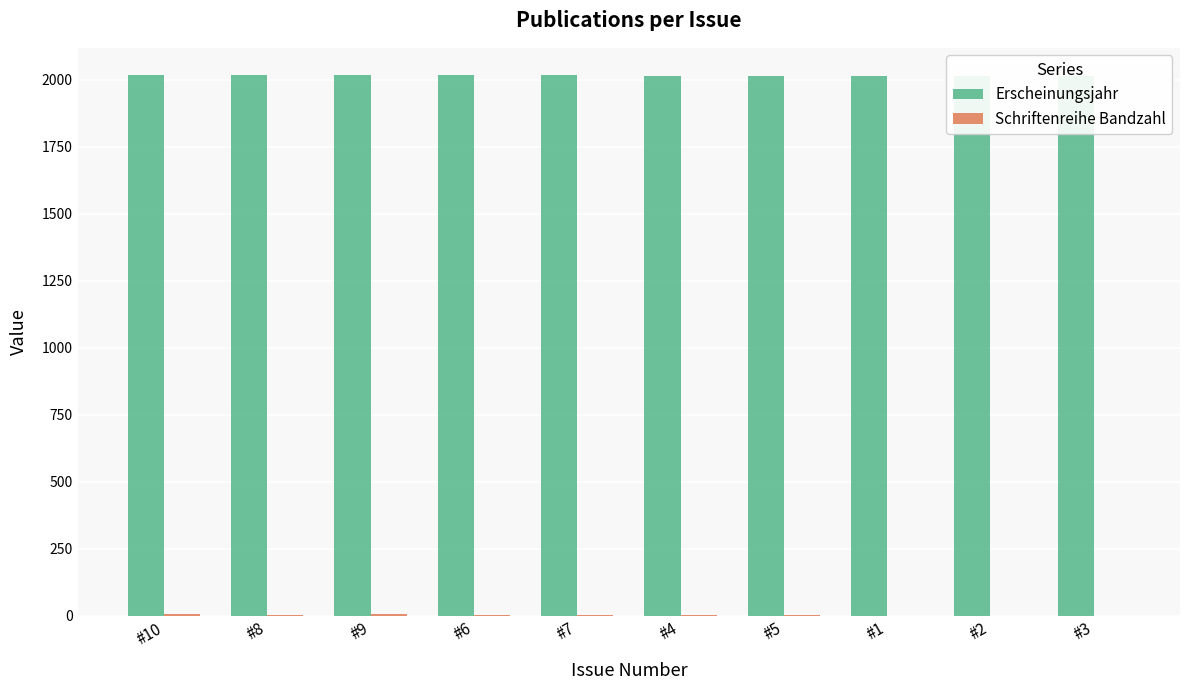

Which category has the highest value in the Schriftenreihe Bandzahl series?

#10